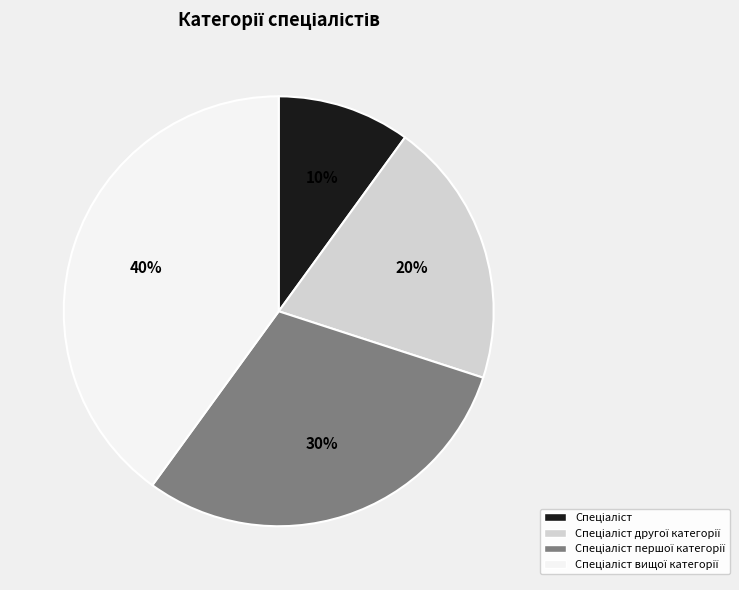

Is there a majority slice in this chart?

No